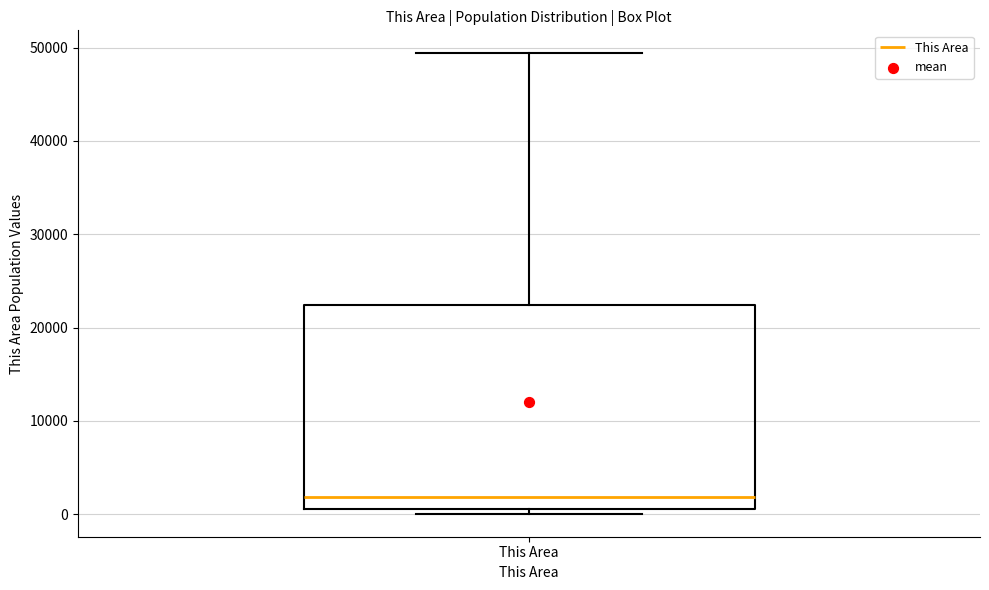

Where does the upper whisker of the box for This Area end on the y-axis? The values are not printed on the chart, so give them approximately, as read against the axis.

49000